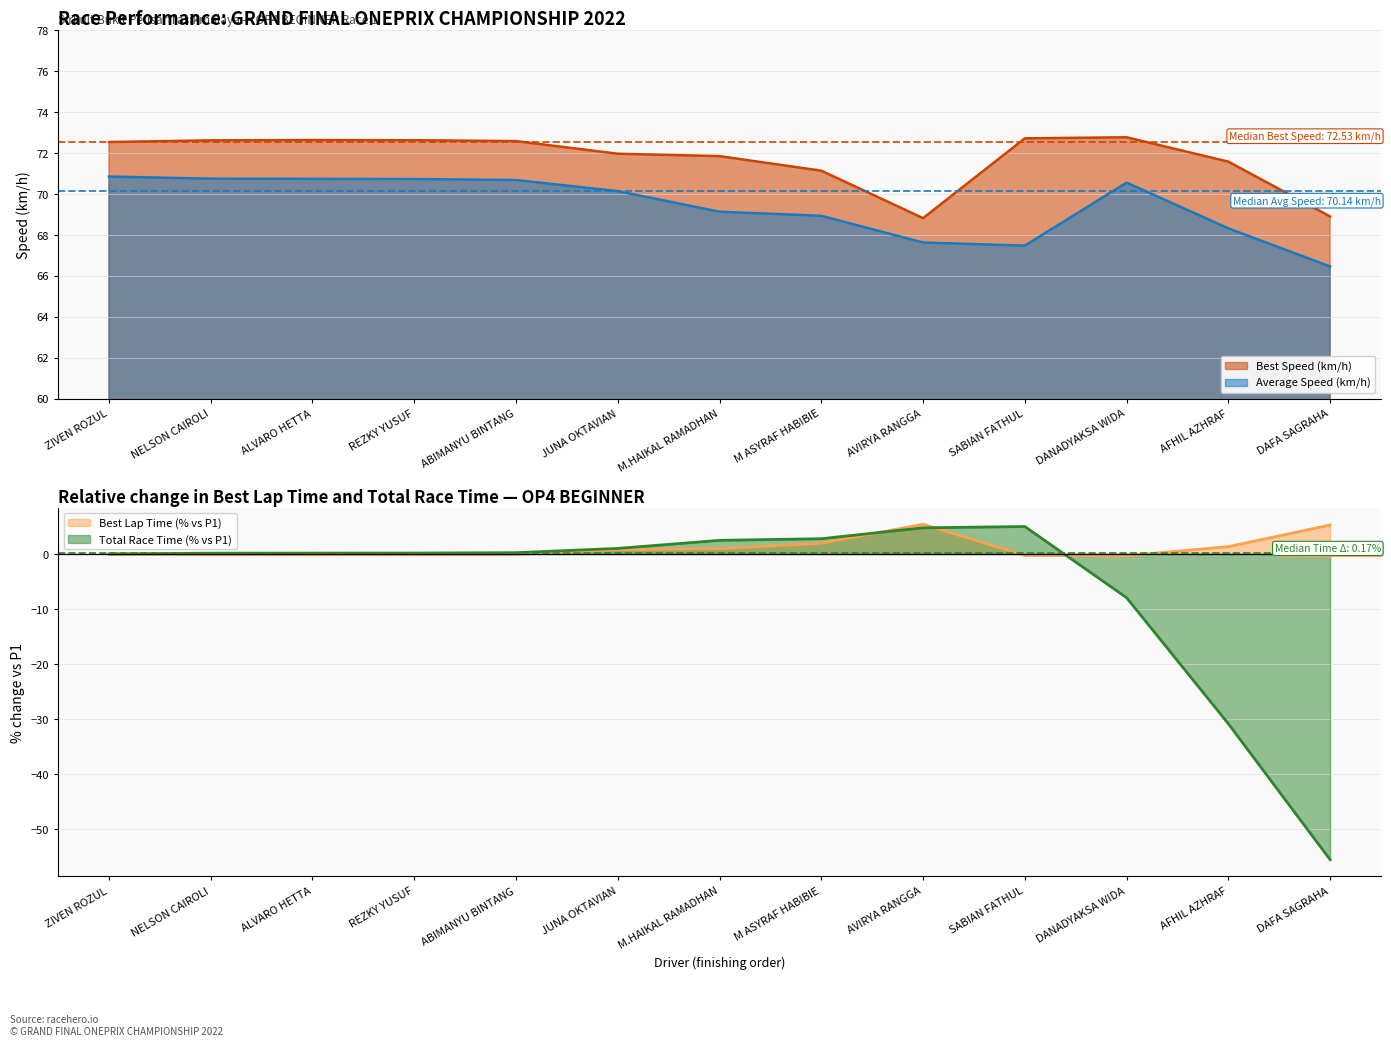

Reading right to left, list all the values displayed in this chart.

Total Laps: DAFA SAGRAHA=-55.6	AFHIL AZHRAF=-30.9	DANADYAKSA WIDA=-7.9	SABIAN FATHUL=5.0	AVIRYA RANGGA=4.8	M ASYRAF HABIBIE=2.8	M.HAIKAL RAMADHAN=2.5	JUNA OKTAVIAN=1.0	ABIMANYU BINTANG=0.2	REZKY YUSUF=0.2	ALVARO HETTA=0.2	NELSON CAIROLI=0.1	ZIVEN ROZUL=0.0
Best Lap Time (s): DAFA SAGRAHA=5.3	AFHIL AZHRAF=1.3	DANADYAKSA WIDA=-0.3	SABIAN FATHUL=-0.2	AVIRYA RANGGA=5.4	M ASYRAF HABIBIE=2.0	M.HAIKAL RAMADHAN=1.0	JUNA OKTAVIAN=0.8	ABIMANYU BINTANG=-0.1	REZKY YUSUF=-0.1	ALVARO HETTA=-0.1	NELSON CAIROLI=-0.1	ZIVEN ROZUL=0.0
Best Speed (km/h): DAFA SAGRAHA=68.9	AFHIL AZHRAF=71.6	DANADYAKSA WIDA=72.8	SABIAN FATHUL=72.7	AVIRYA RANGGA=68.8	M ASYRAF HABIBIE=71.1	M.HAIKAL RAMADHAN=71.8	JUNA OKTAVIAN=72.0	ABIMANYU BINTANG=72.6	REZKY YUSUF=72.6	ALVARO HETTA=72.6	NELSON CAIROLI=72.6	ZIVEN ROZUL=72.5
Average Speed (km/h): DAFA SAGRAHA=66.5	AFHIL AZHRAF=68.3	DANADYAKSA WIDA=70.5	SABIAN FATHUL=67.5	AVIRYA RANGGA=67.6	M ASYRAF HABIBIE=68.9	M.HAIKAL RAMADHAN=69.1	JUNA OKTAVIAN=70.1	ABIMANYU BINTANG=70.7	REZKY YUSUF=70.7	ALVARO HETTA=70.7	NELSON CAIROLI=70.7	ZIVEN ROZUL=70.8